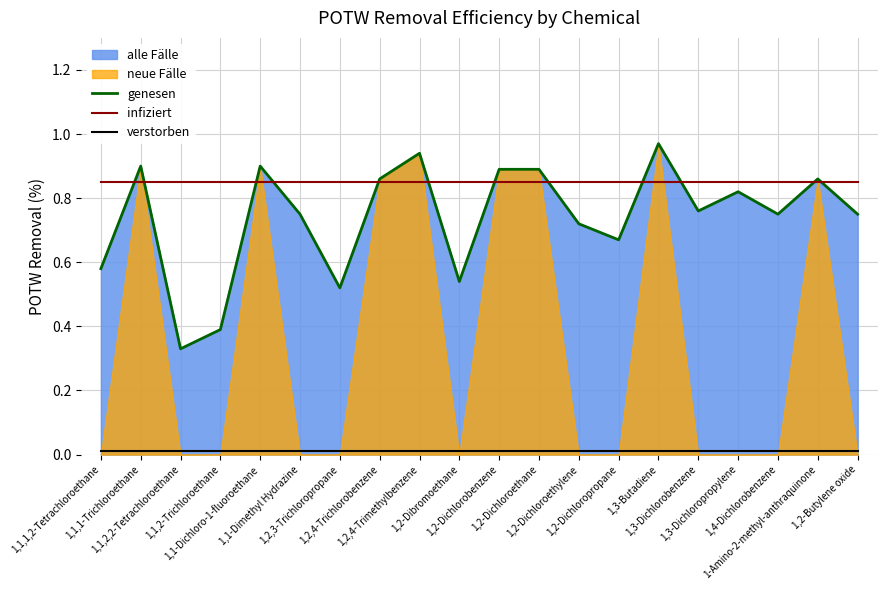

What is the greatest value displayed?

1.0